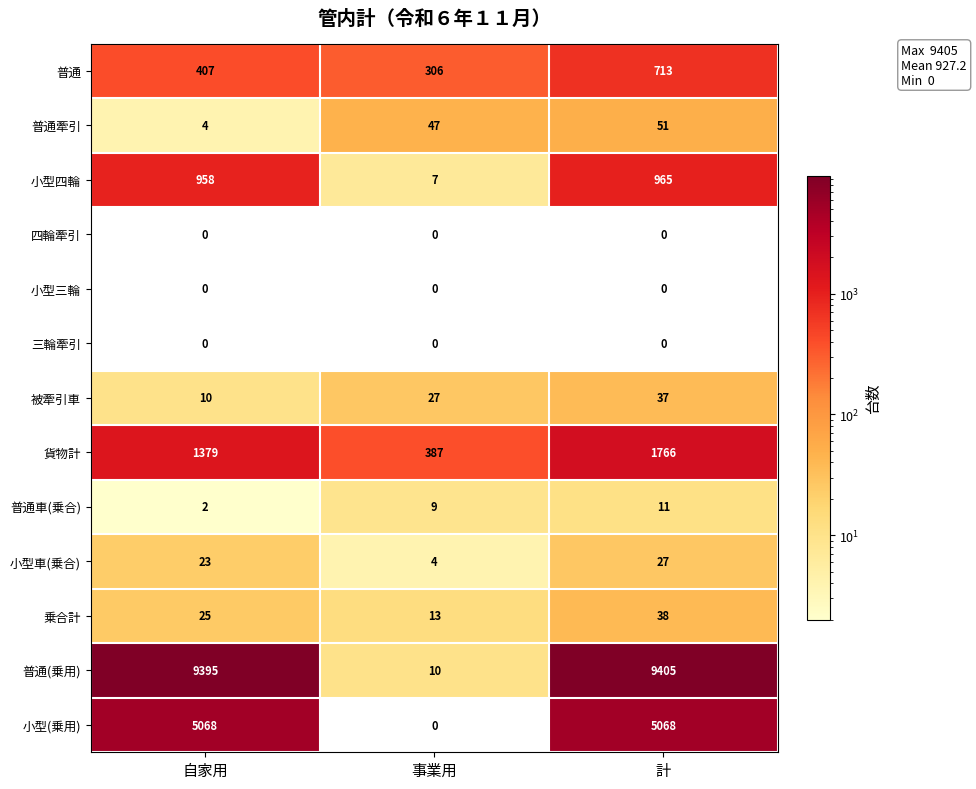

Which category has the lowest value in the 小型(乗用) series?

事業用